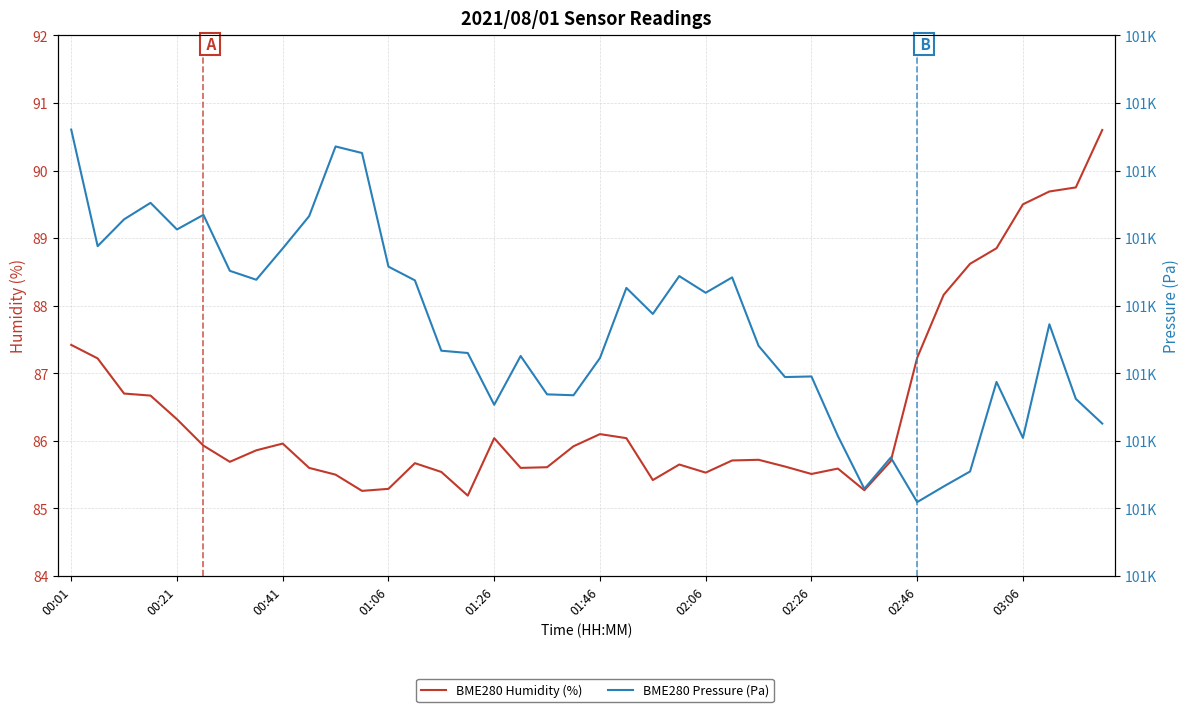

Rank the categories by BME280 Pressure (Pa) value from lowest to highest.

32, 30, 33, 34, 31, 36, 29, 39, 16, 38, 19, 18, 35, 27, 28, 20, 17, 15, 14, 26, 37, 22, 24, 21, 13, 02:26, 25, 23, 02:06, 12, 02:46, 00:21, 01:26, 00:41, 03:06, 01:46, 01:06, 11, 10, 00:01